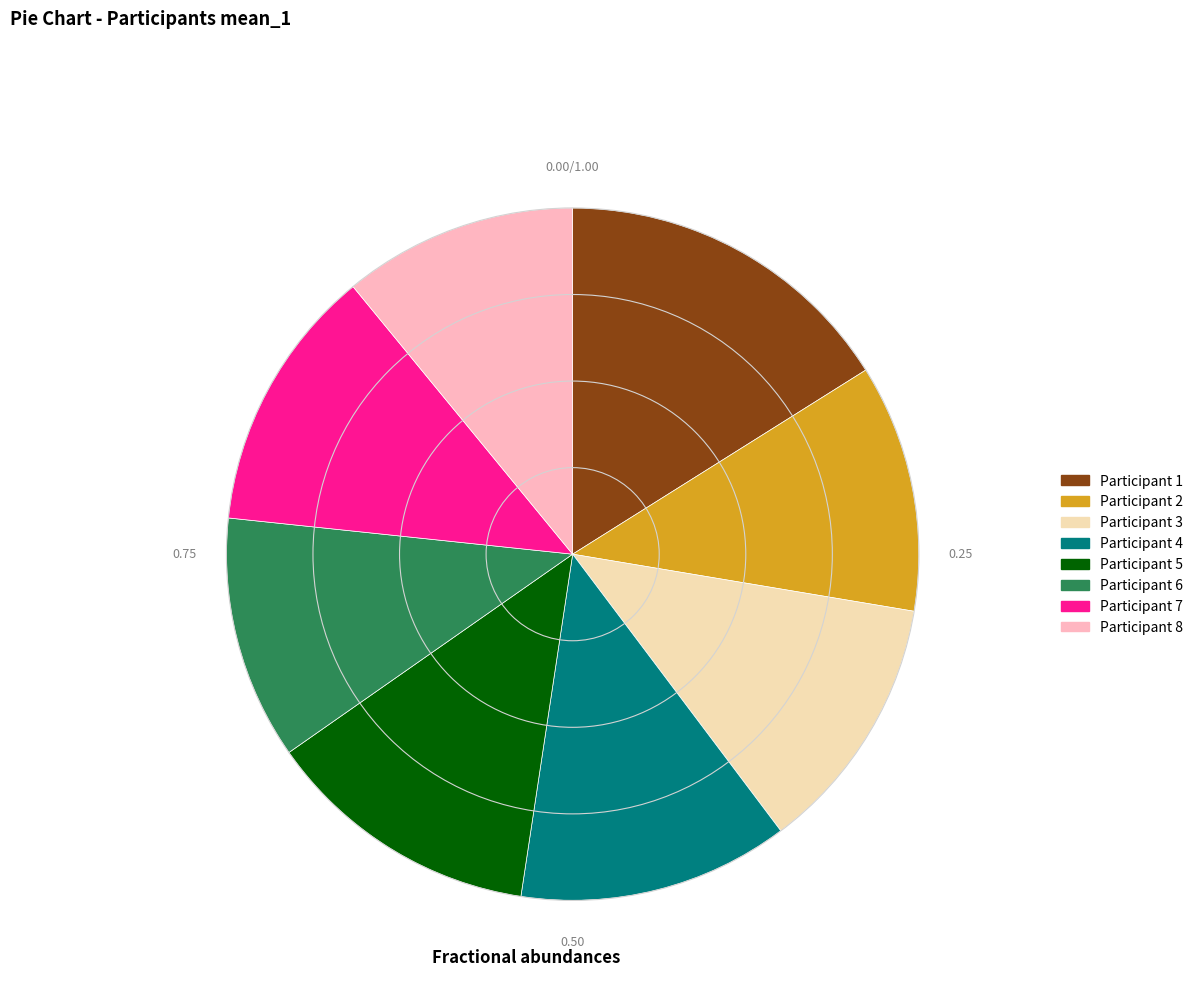

Does any single category account for the majority?

No